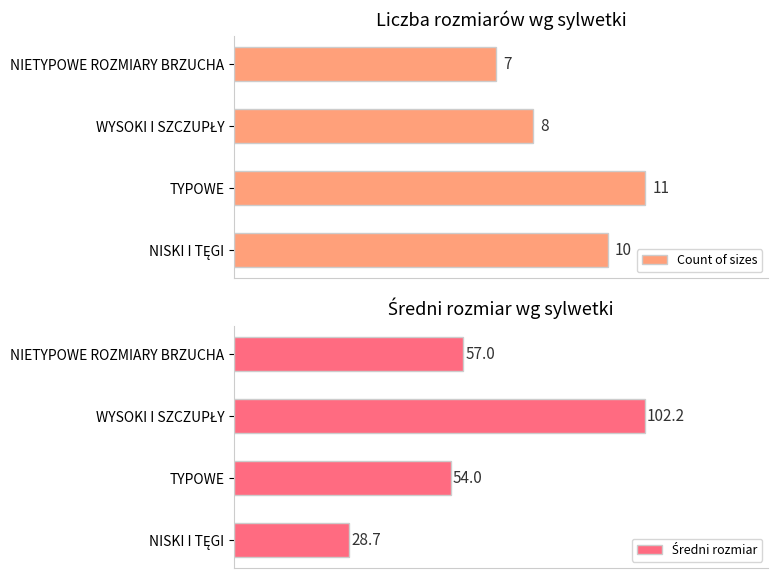

What is the difference between the maximum and minimum values in the Średni rozmiar series?

73.5